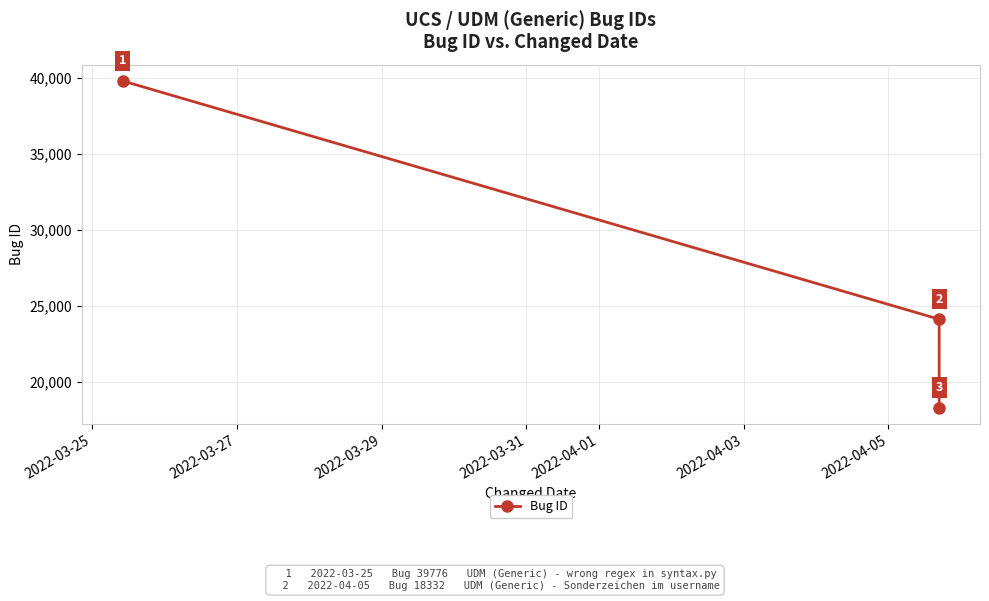

What is the smallest value displayed?

18332